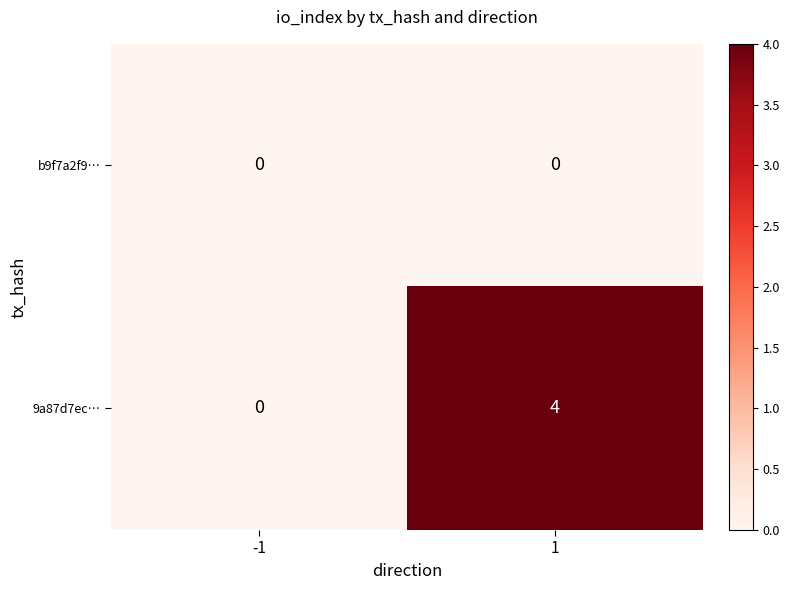

Reading right to left, transcribe all the data shown in this chart.

b9f7a2f9…: 1=0	-1=0
9a87d7ec…: 1=4	-1=0